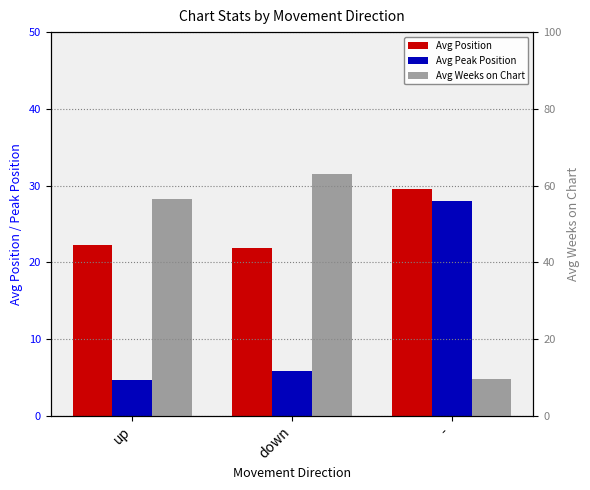

List the labels in order of Avg Weeks on Chart value, smallest first.

-, up, down